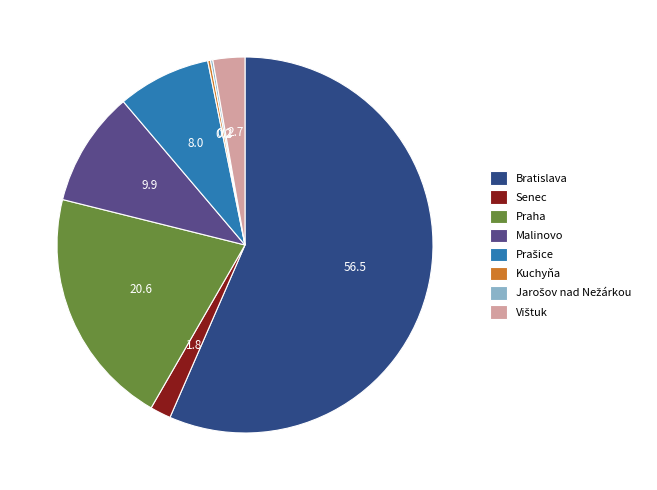

What is the largest slice in the pie chart?

Bratislava